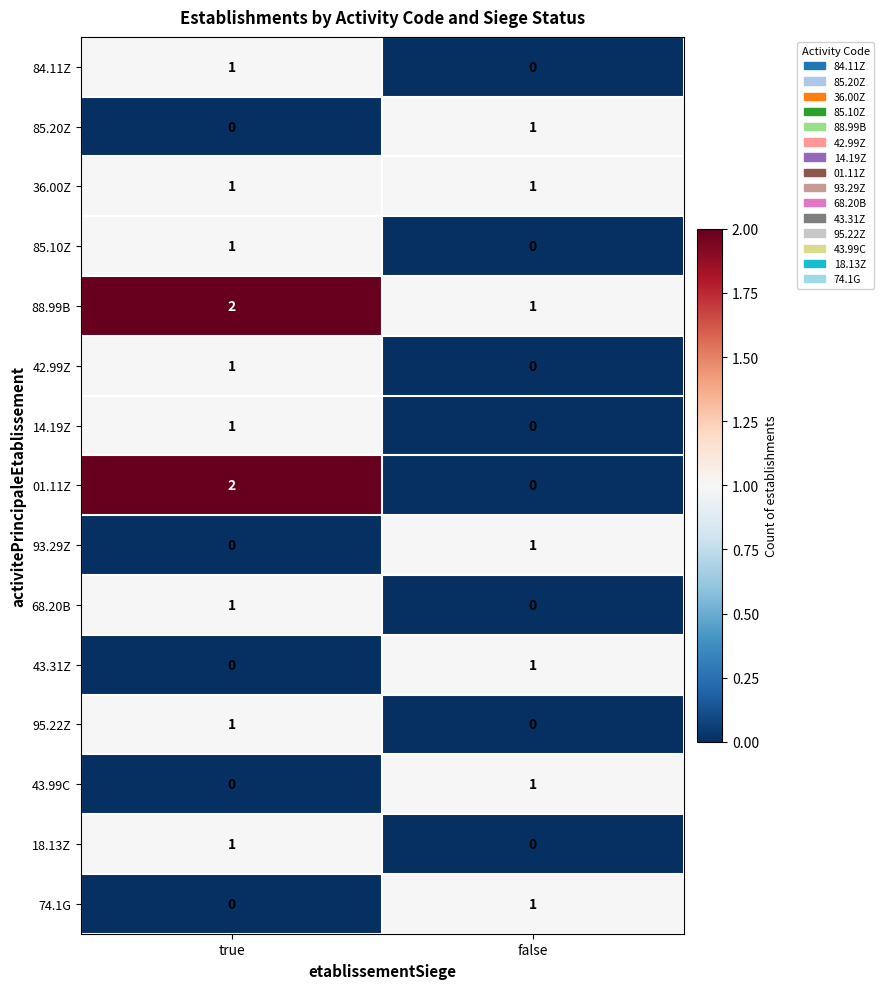

Which series has the largest total across all categories?

88.99B